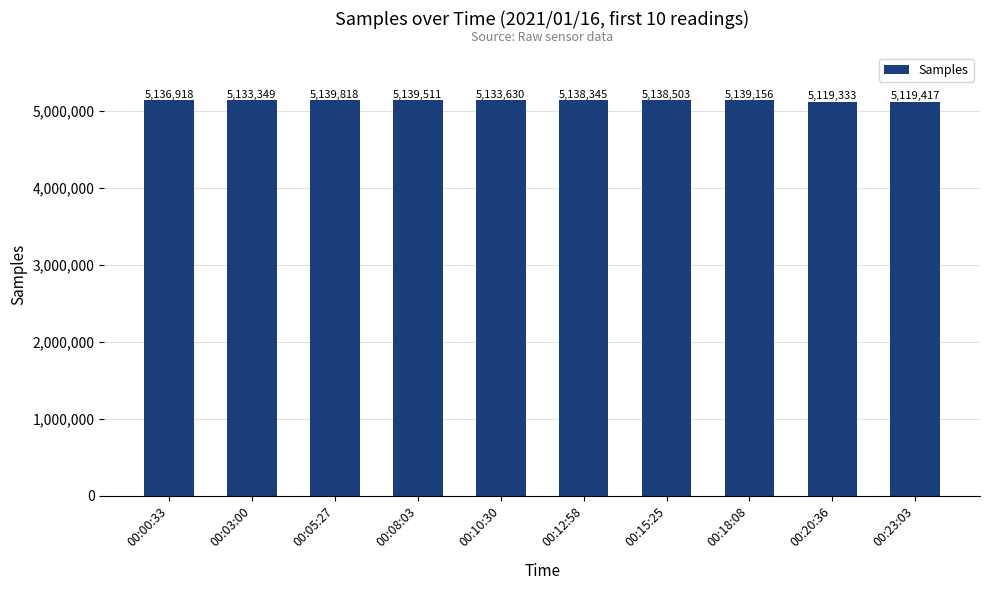

Rank the categories by value from highest to lowest.

00:05:27, 00:08:03, 00:18:08, 00:15:25, 00:12:58, 00:00:33, 00:10:30, 00:03:00, 00:23:03, 00:20:36